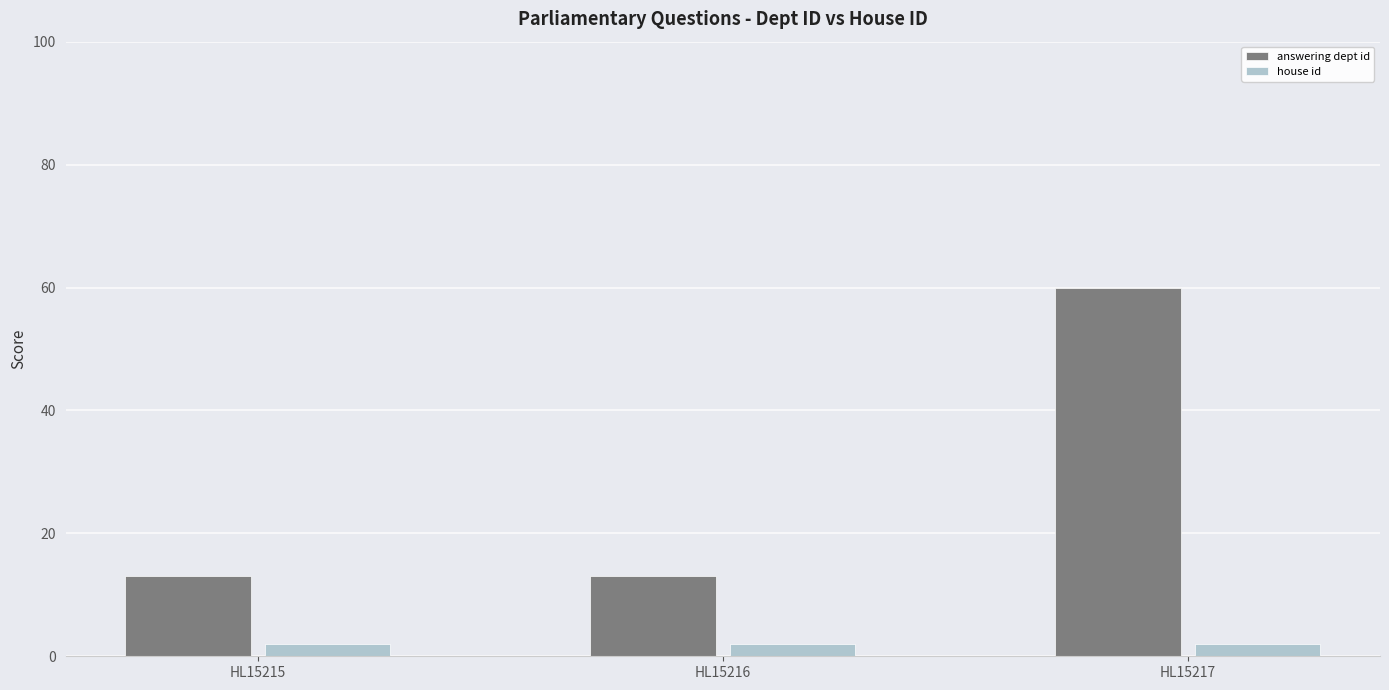

Rank the series by their average value, from highest to lowest.

answering dept id, house id